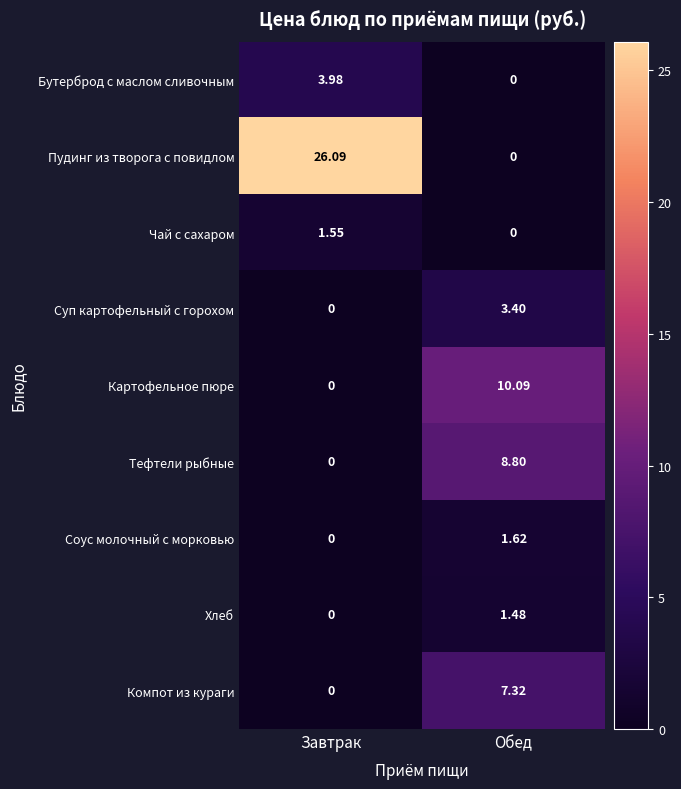

Count the number of categories in the chart.

2